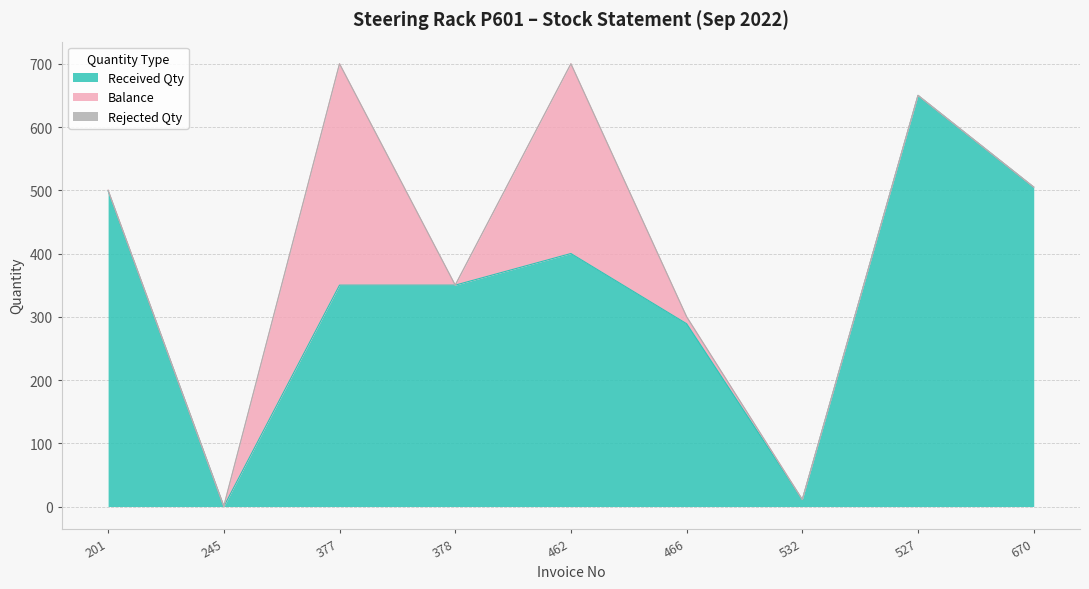

How many categories are shown in the chart?

9